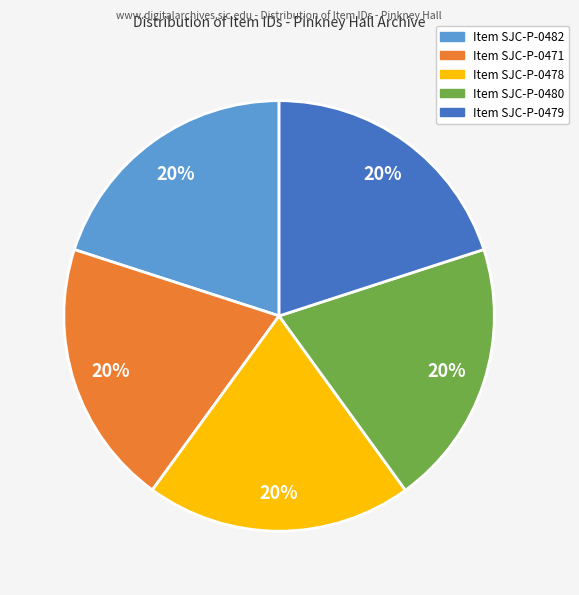

Is there a majority slice in this chart?

No